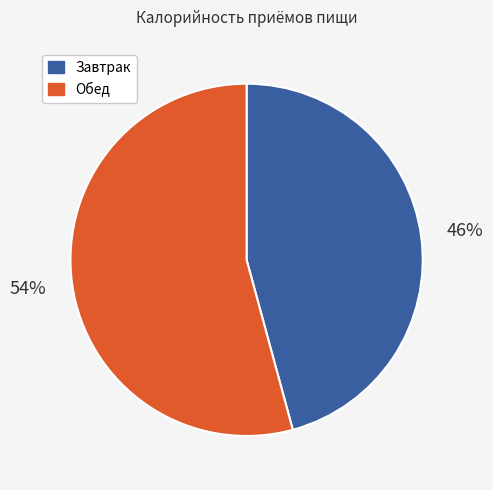

To the nearest percent, what portion does Завтрак represent?

46%